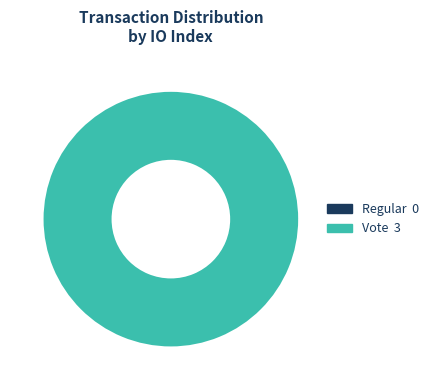

What percentage is the Vote slice, to the nearest percent?

100%